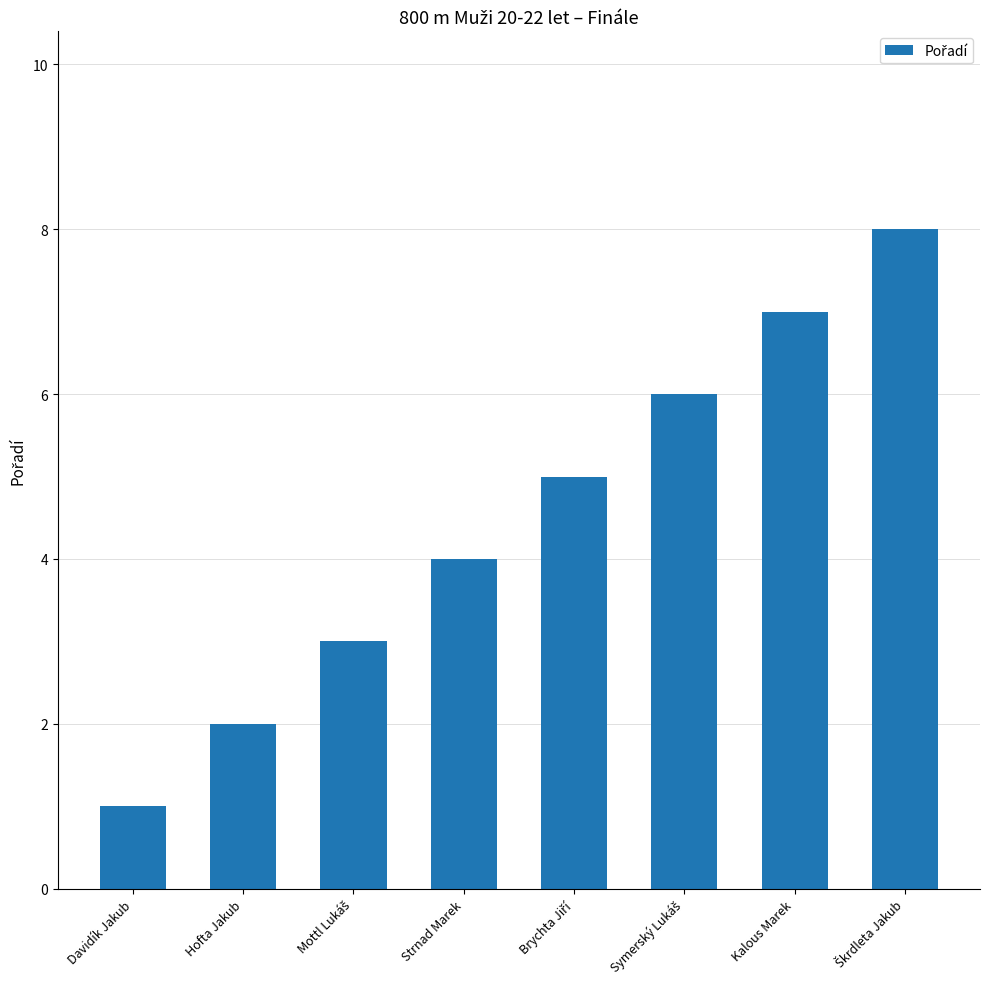

What is the sum of all values?

36